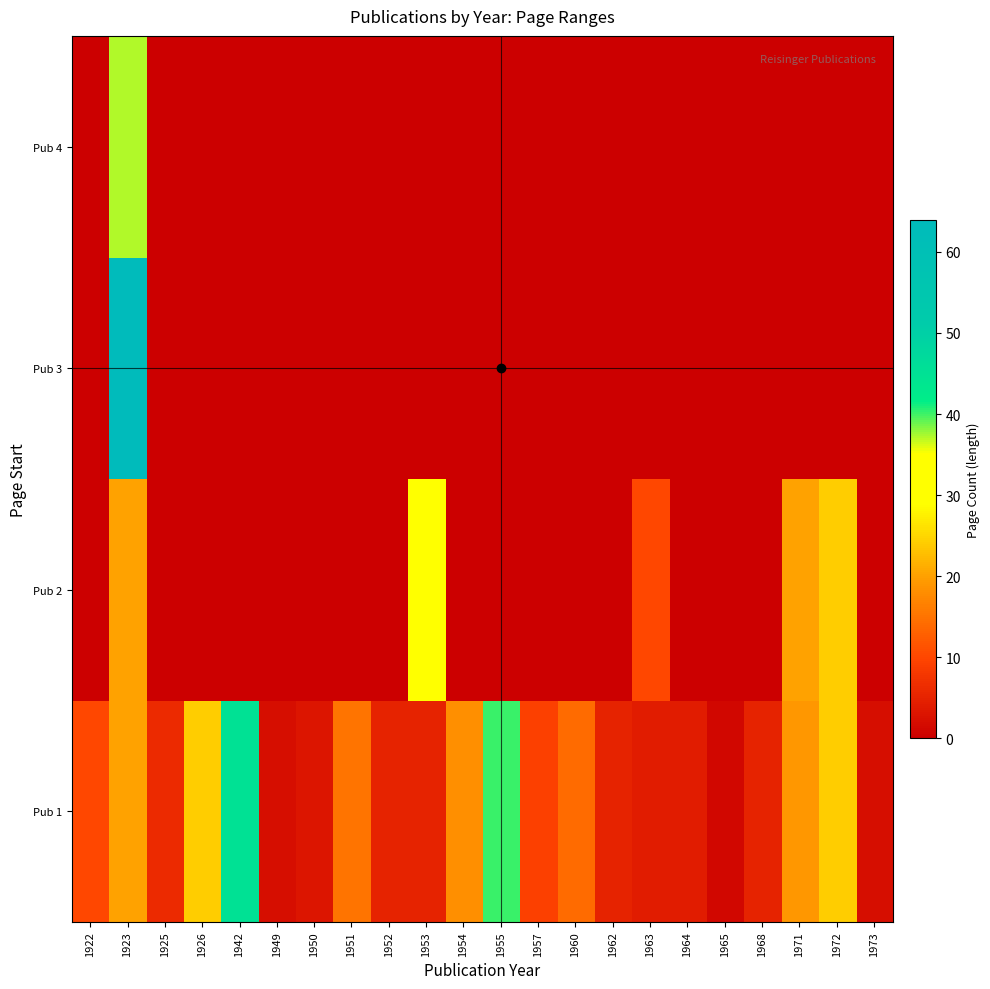

What is the total value across all series at 1950?

3